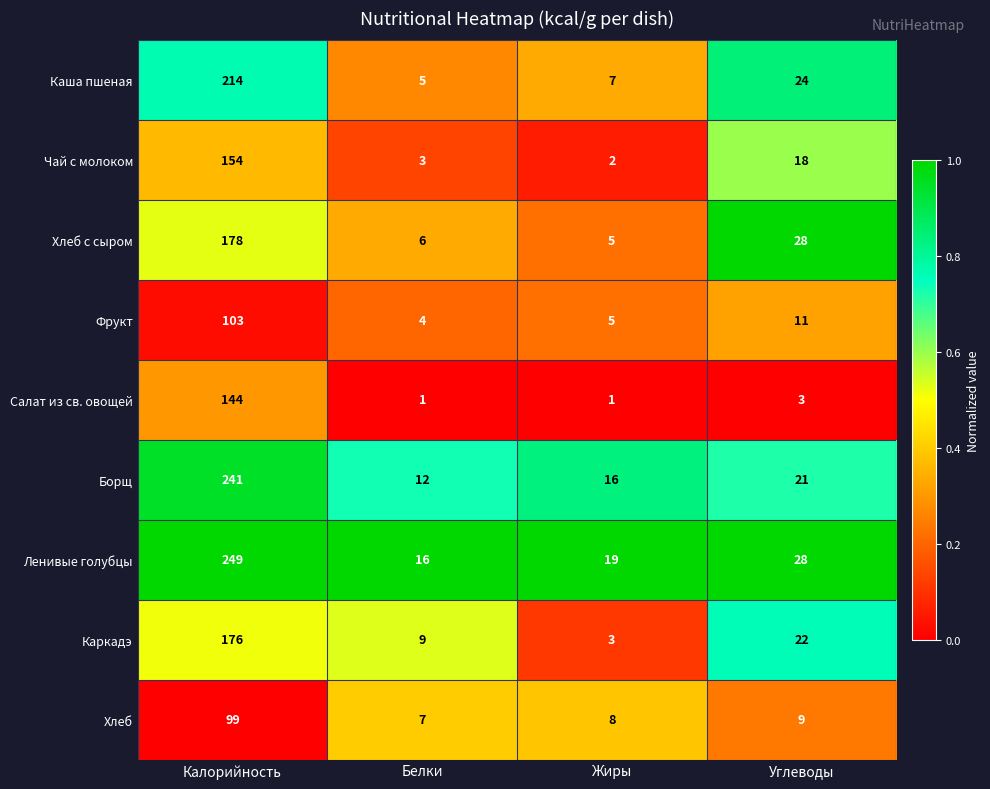

List the series in order of their peak value, lowest first.

Хлеб, Фрукт, Салат из св. овощей, Чай с молоком, Каркадэ, Хлеб с сыром, Каша пшеная, Борщ, Ленивые голубцы